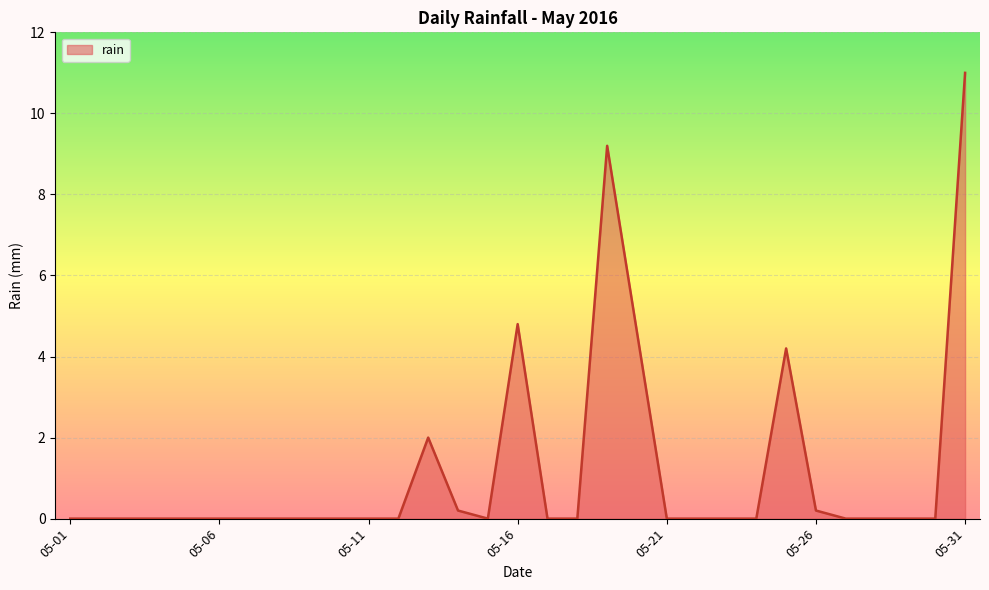

What is the difference between the maximum and minimum values?

11.0